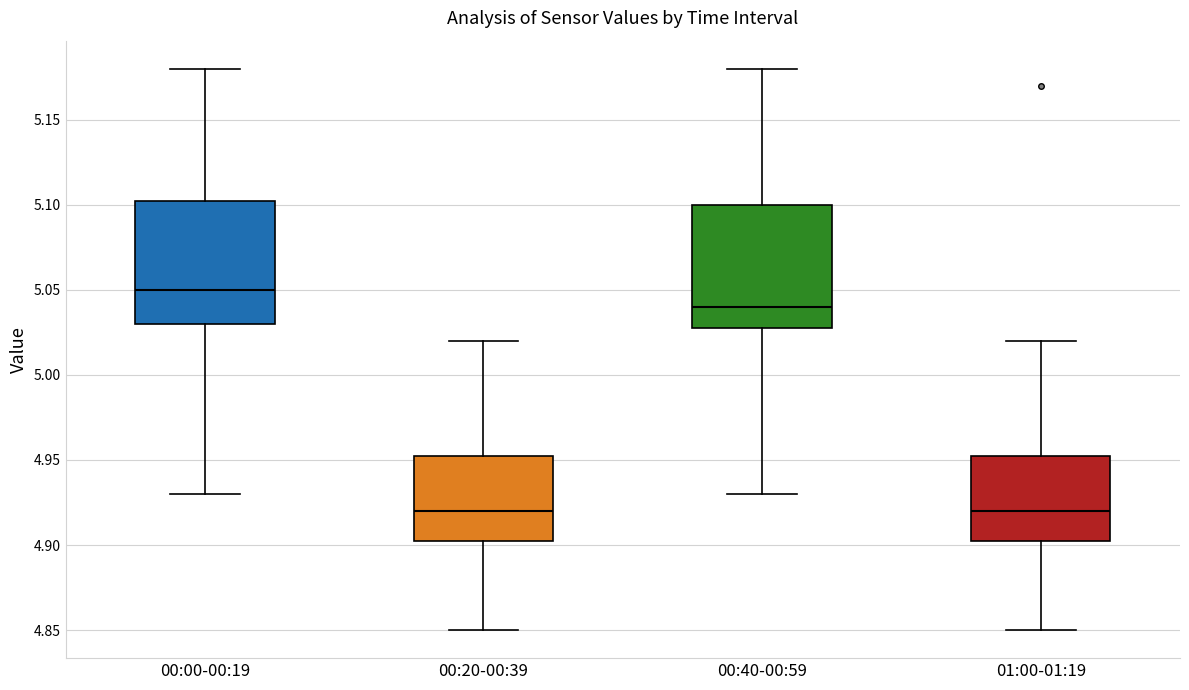

Where does the median line of the box for 00:40-00:59 sit on the y-axis? The values are not printed on the chart, so give them approximately, as read against the axis.

5.040